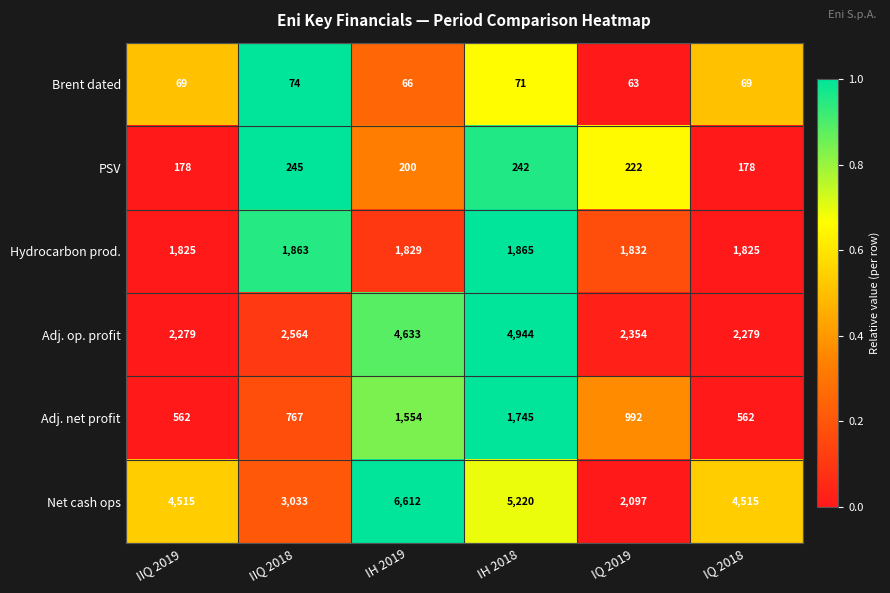

Which series has the largest total across all categories?

Net cash ops